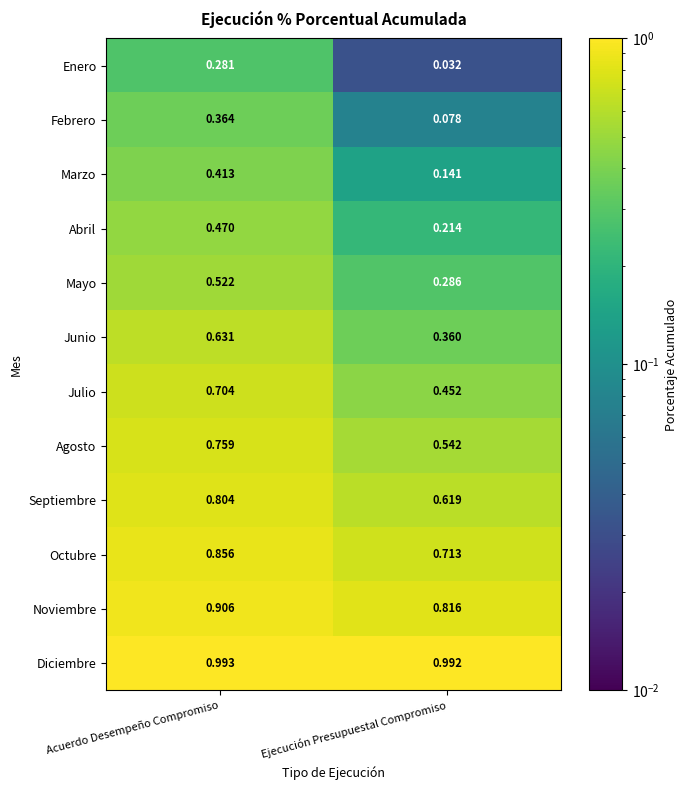

What is the total value across all series at Acuerdo Desempeño Compromiso?

7.7